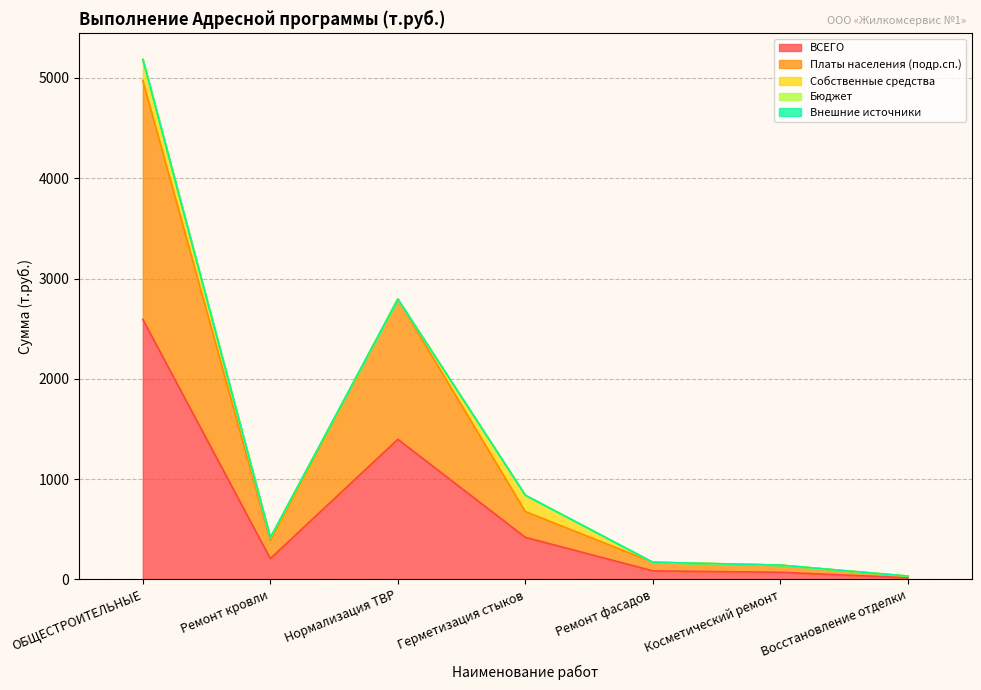

Reading right to left, what are all the values shown in this chart?

ВСЕГО: Восстановление отделки=16.8	Косметический ремонт=71.4	Ремонт фасадов=85.6	Герметизация стыков=419.9	Нормализация ТВР=1397.5	Ремонт кровли=207.8	ОБЩЕСТРОИТЕЛЬНЫЕ=2592.2
Платы населения (подр.сп.): Восстановление отделки=12.1	Косметический ремонт=71.4	Ремонт фасадов=85.6	Герметизация стыков=257.0	Нормализация ТВР=1397.5	Ремонт кровли=176.9	ОБЩЕСТРОИТЕЛЬНЫЕ=2383.0
Собственные средства: Восстановление отделки=4.8	Косметический ремонт=0.0	Ремонт фасадов=0.0	Герметизация стыков=162.8	Нормализация ТВР=0.0	Ремонт кровли=30.9	ОБЩЕСТРОИТЕЛЬНЫЕ=209.1
Бюджет: Восстановление отделки=0.0	Косметический ремонт=0.0	Ремонт фасадов=0.0	Герметизация стыков=0.0	Нормализация ТВР=0.0	Ремонт кровли=0.0	ОБЩЕСТРОИТЕЛЬНЫЕ=0.0
Внешние источники: Восстановление отделки=0.0	Косметический ремонт=0.0	Ремонт фасадов=0.0	Герметизация стыков=0.0	Нормализация ТВР=0.0	Ремонт кровли=0.0	ОБЩЕСТРОИТЕЛЬНЫЕ=0.0